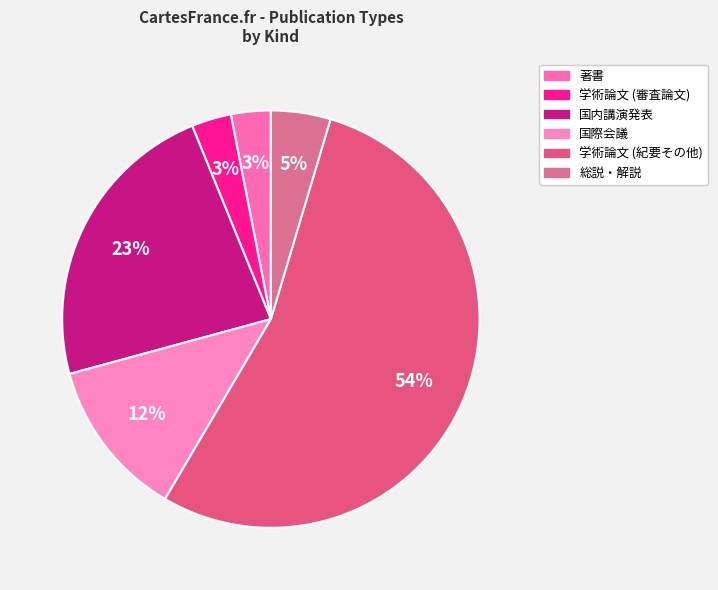

Which category has the smallest portion of the pie?

著書